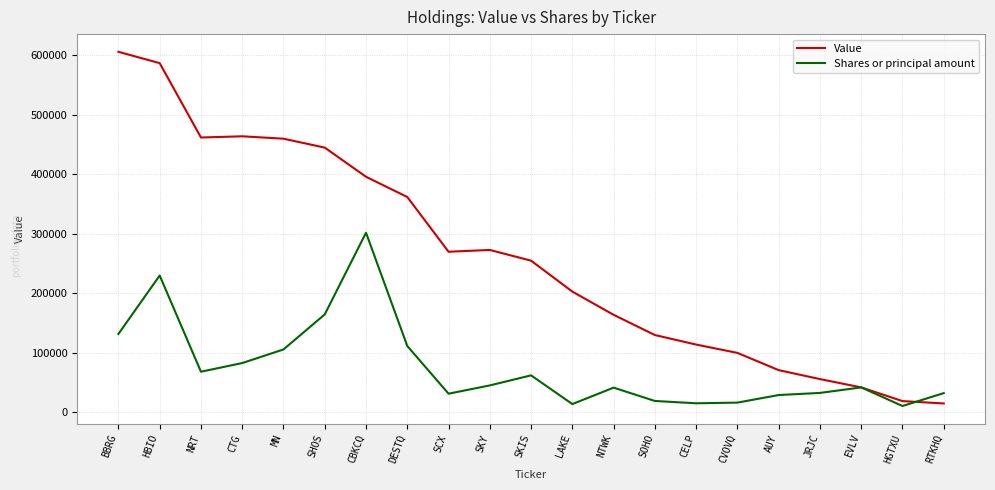

True or false: Shares or principal amount has a value of 164675 at SHOS.

True